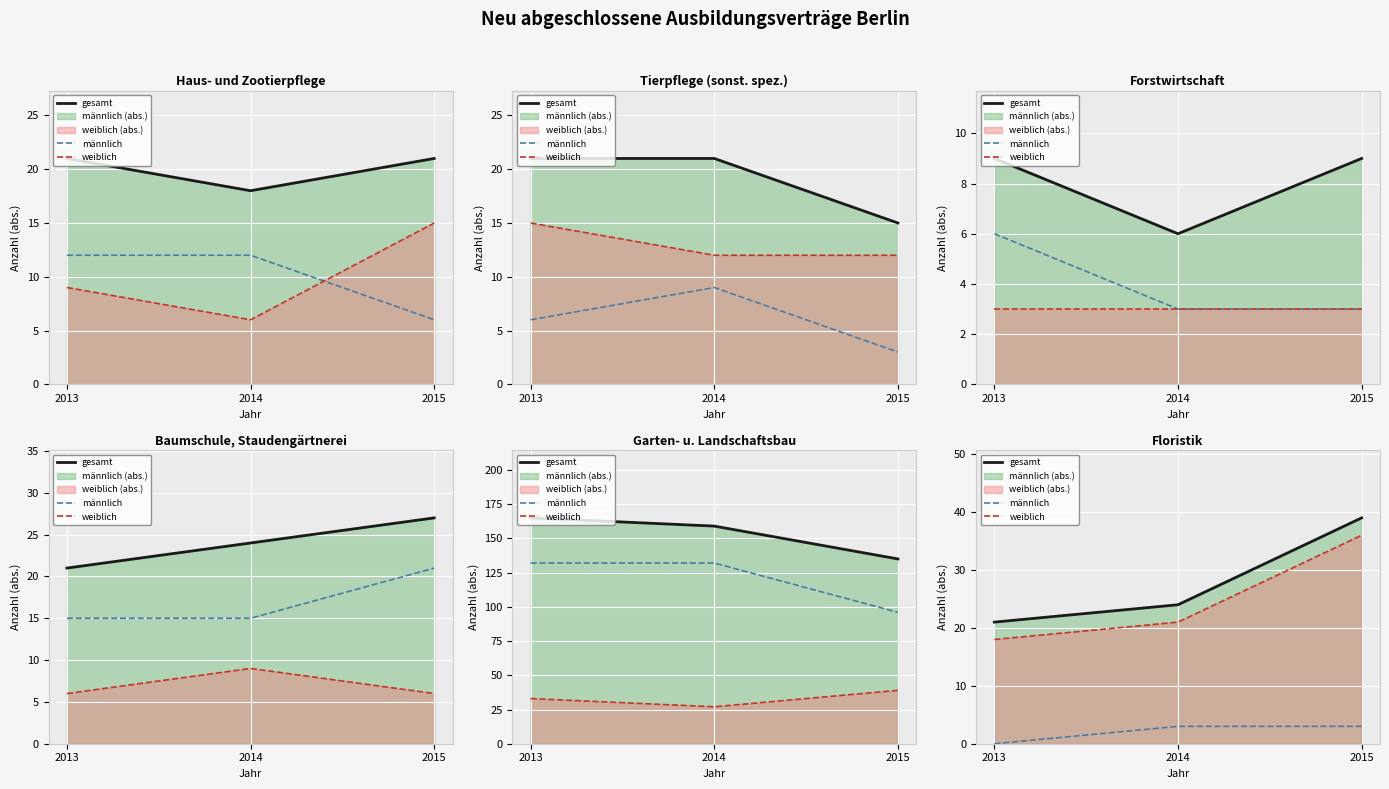

List the series in order of their peak value, lowest first.

männlich, weiblich, gesamt